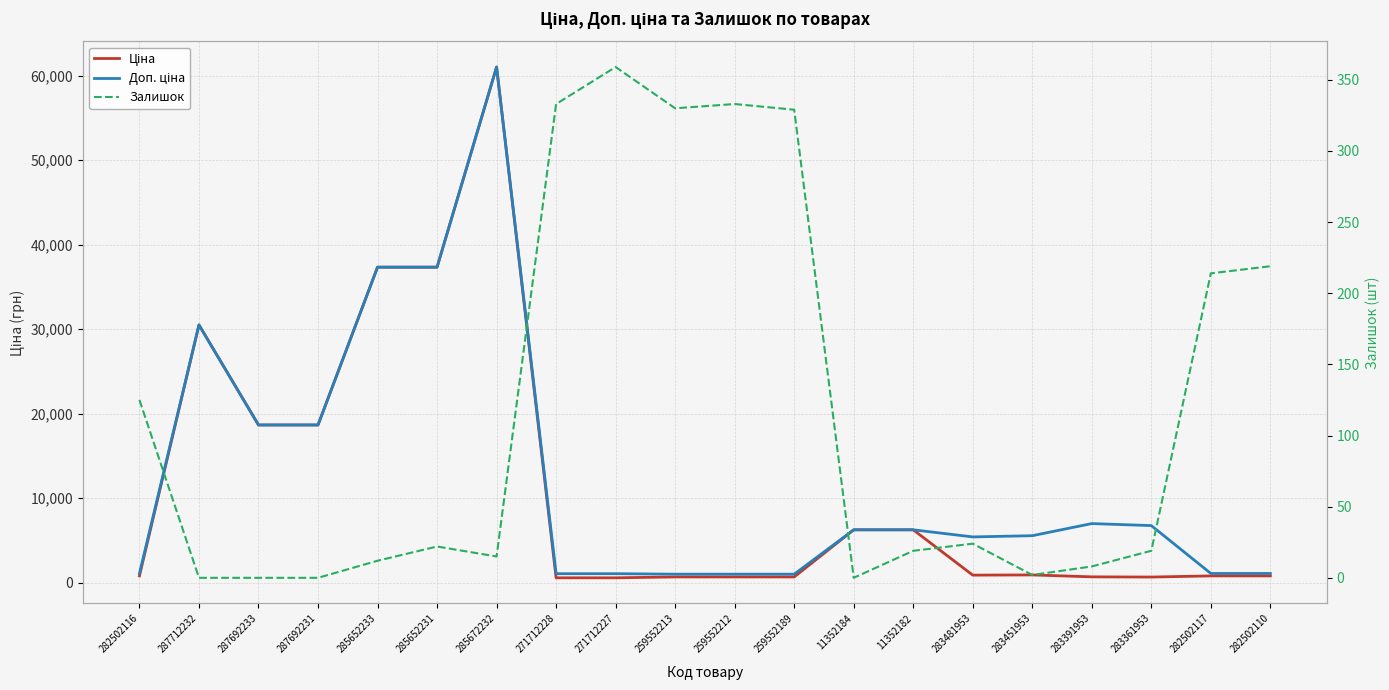

What is the difference between the Доп. ціна values at 259552189 and 285652231?

36325.2